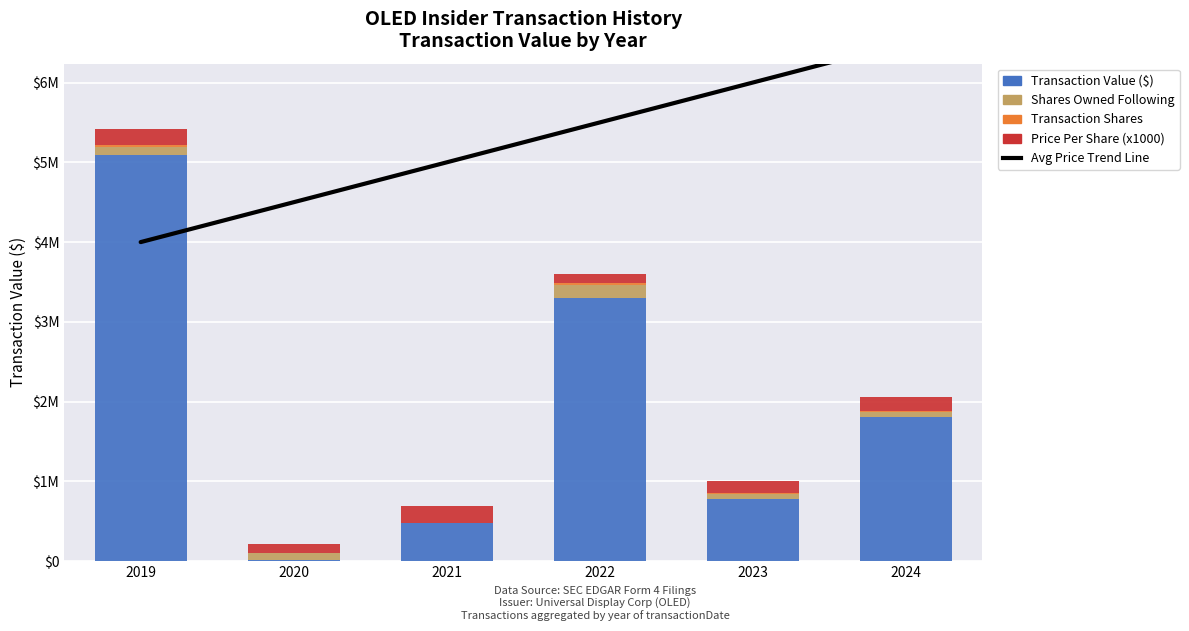

Are the bars horizontal?

No